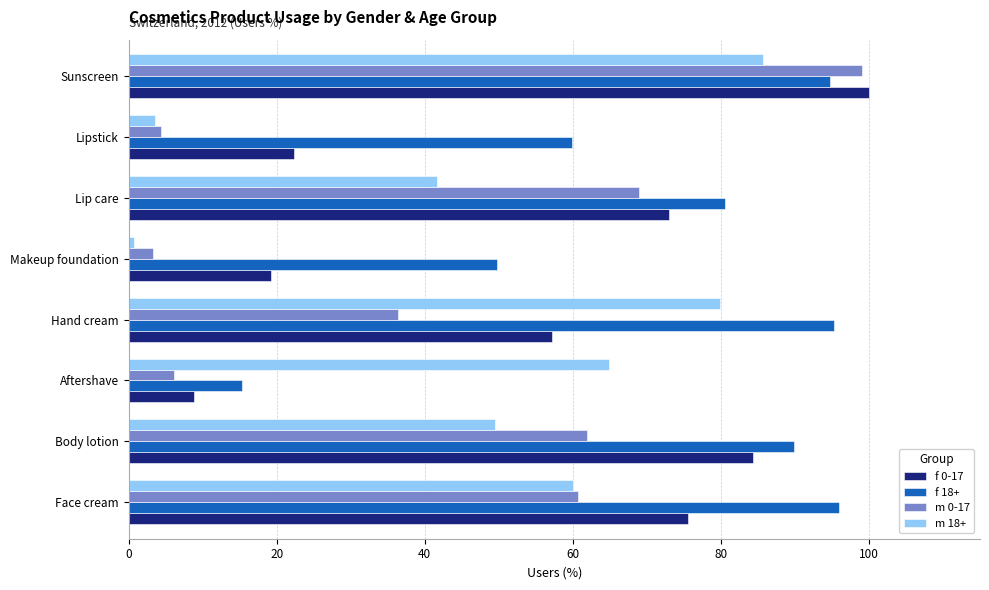

The m 0-17 series shows 99.0 at Sunscreen. True or false?

True